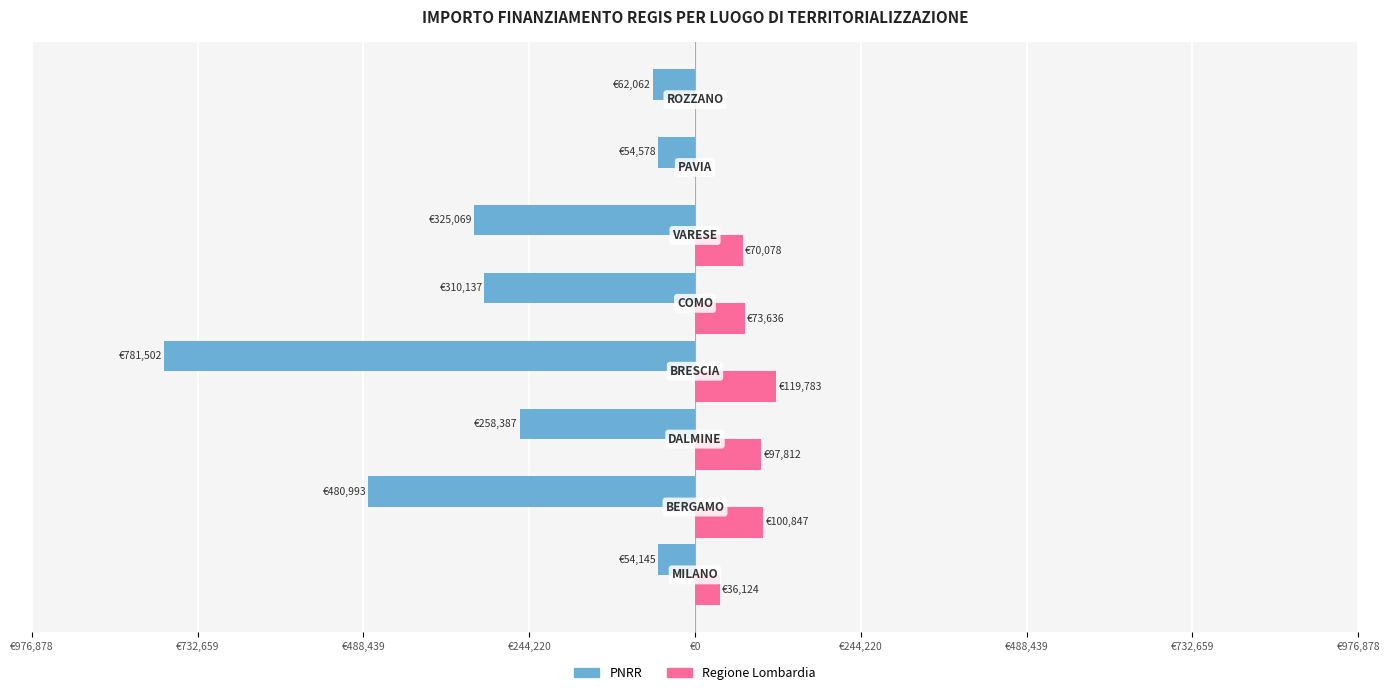

What are all the series names shown in the legend?

PNRR, Regione Lombardia